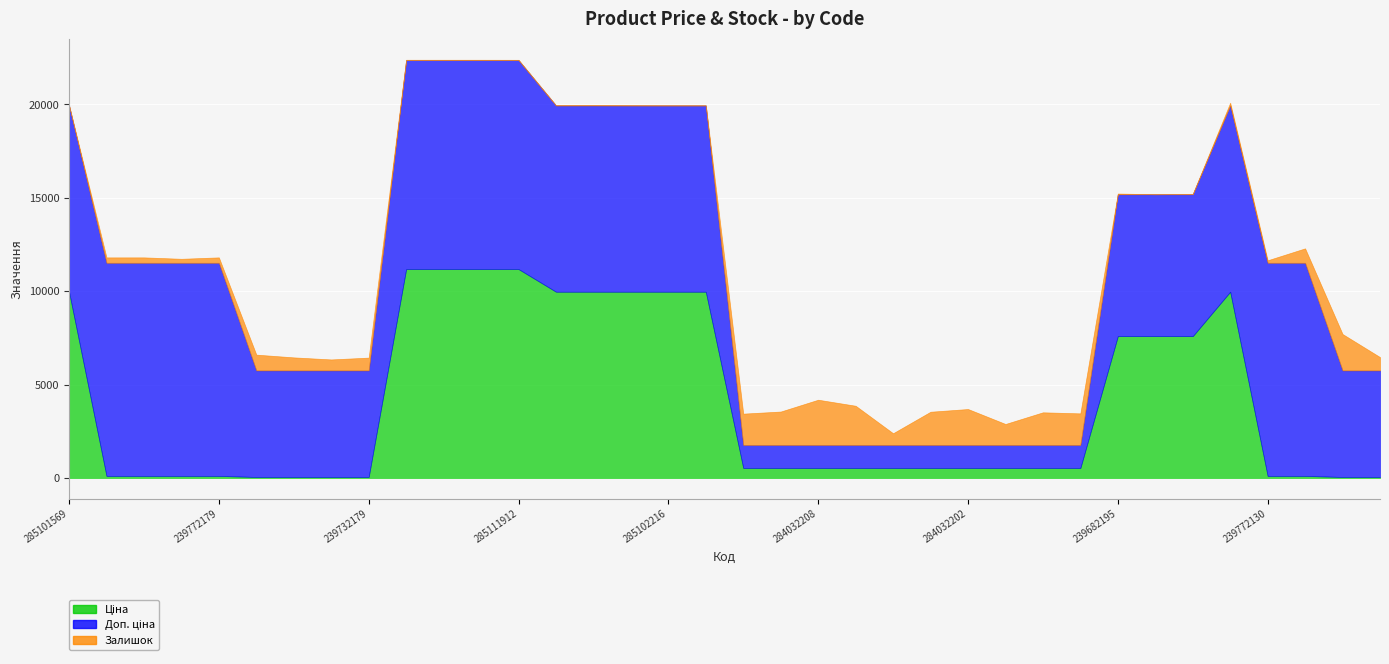

How many data points in Доп. ціна are above 7596?

20